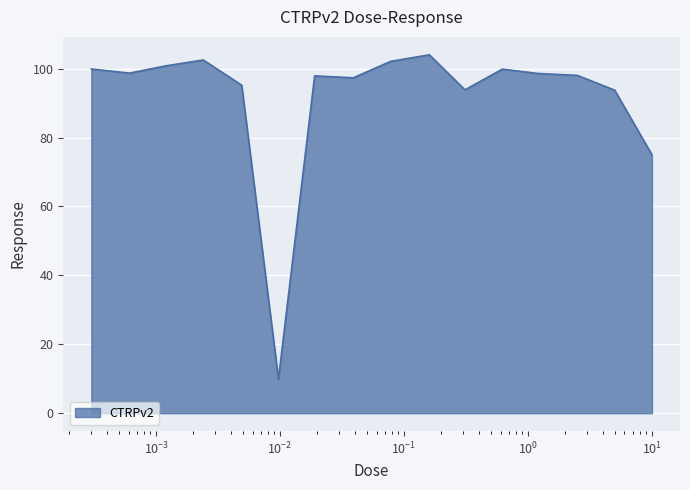

What is the maximum value shown in the chart?

104.0